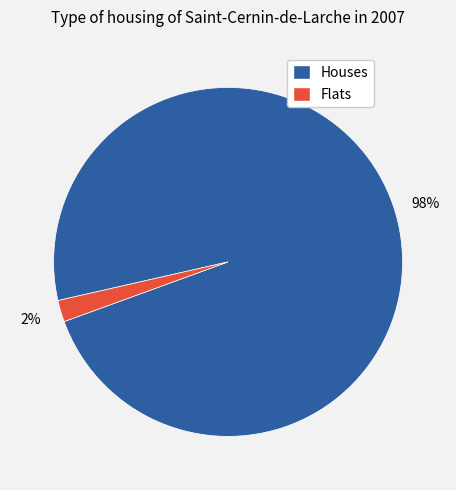

Count the number of slices in the pie.

2